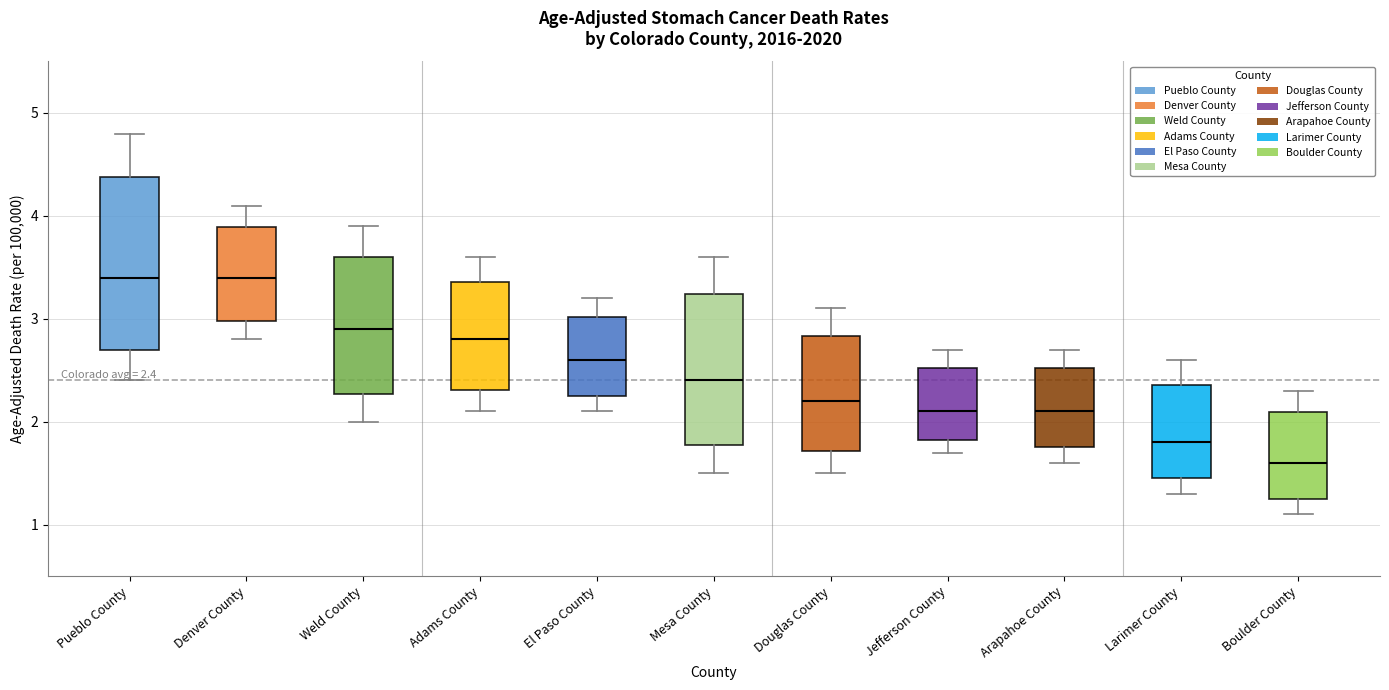

Which box is the tallest, from its lower edge to its upper edge?

Pueblo County